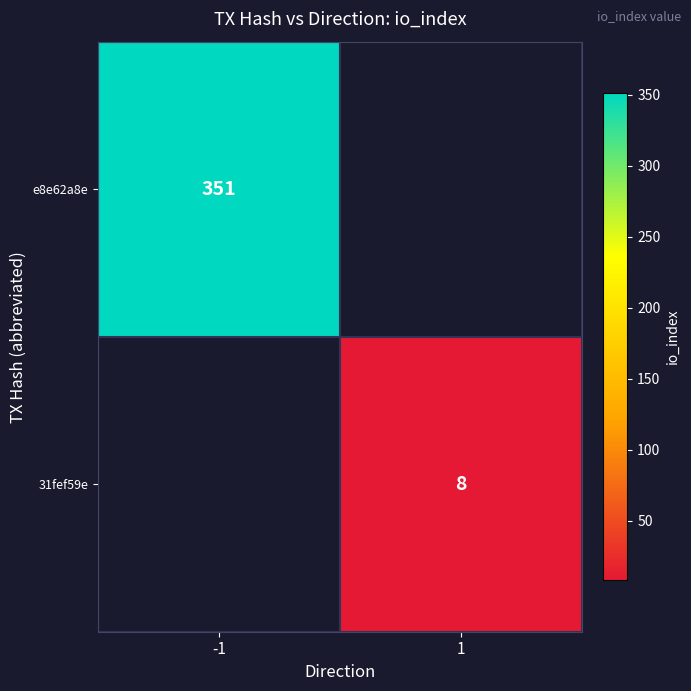

What is the greatest value displayed?

351.0